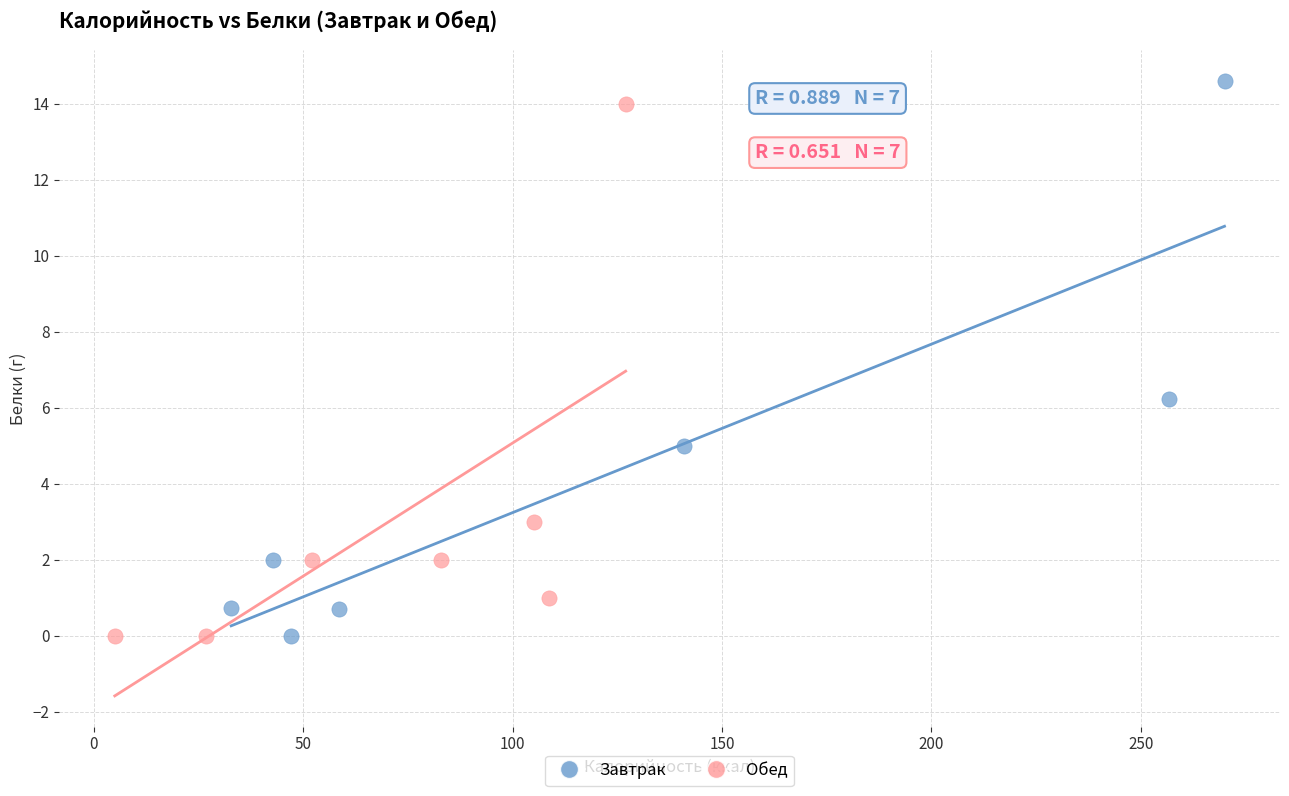

Which series has the largest Y range (max minus min)?

Завтрак